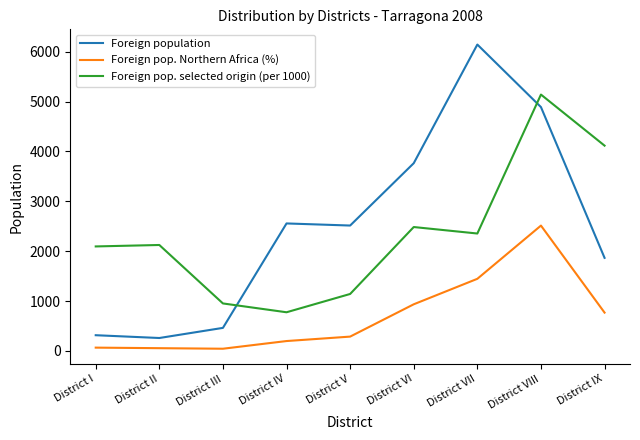

Is it true that Foreign pop. selected origin (per 1000) equals 5140 at District VIII?

True